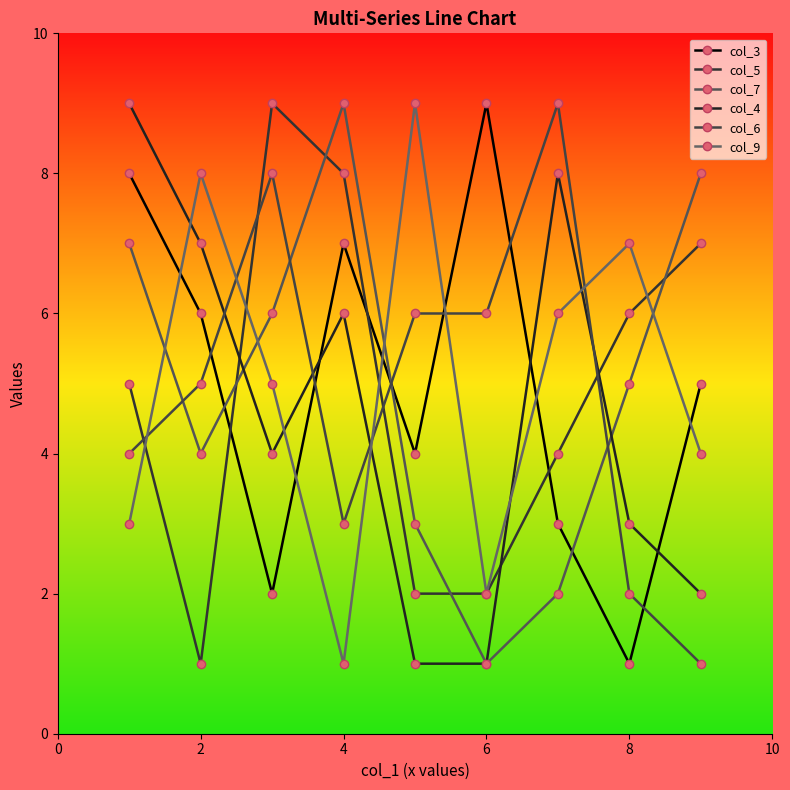

At which label is col_6 closest to 5?

2